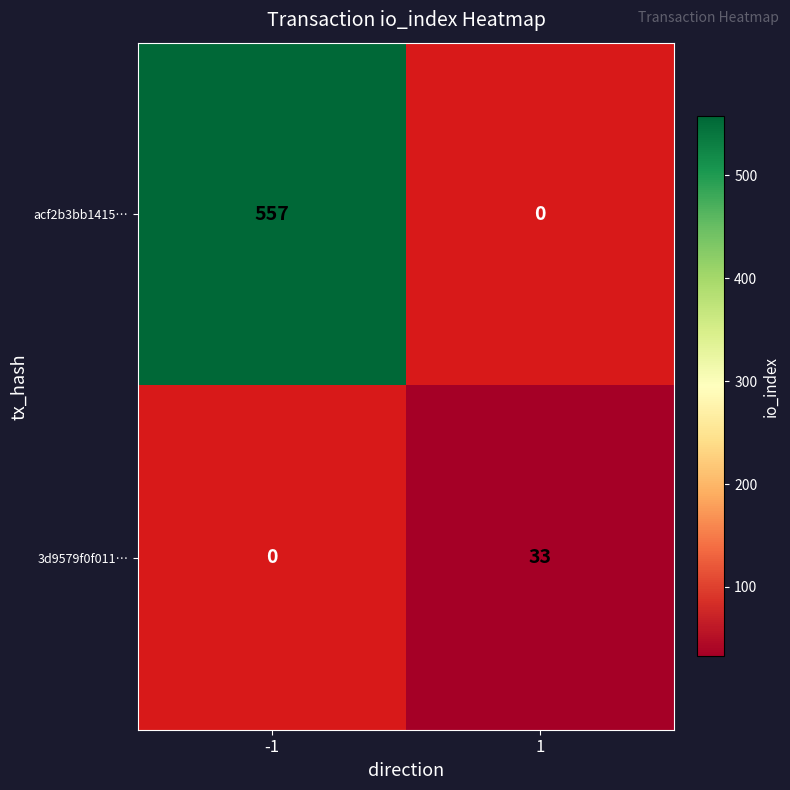

Reading left to right, list all the values displayed in this chart.

acf2b3bb1415…: -1=557	1=0
3d9579f0f011…: -1=0	1=33